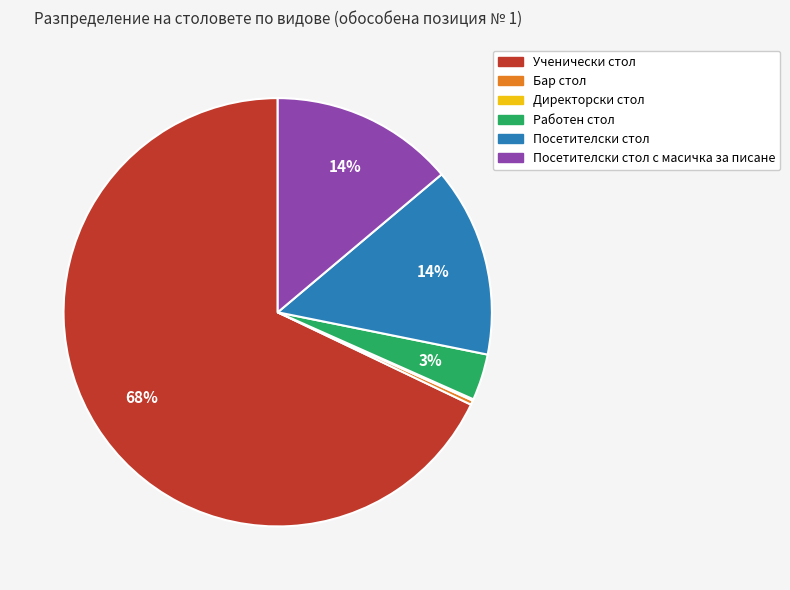

Is there a majority slice in this chart?

Yes